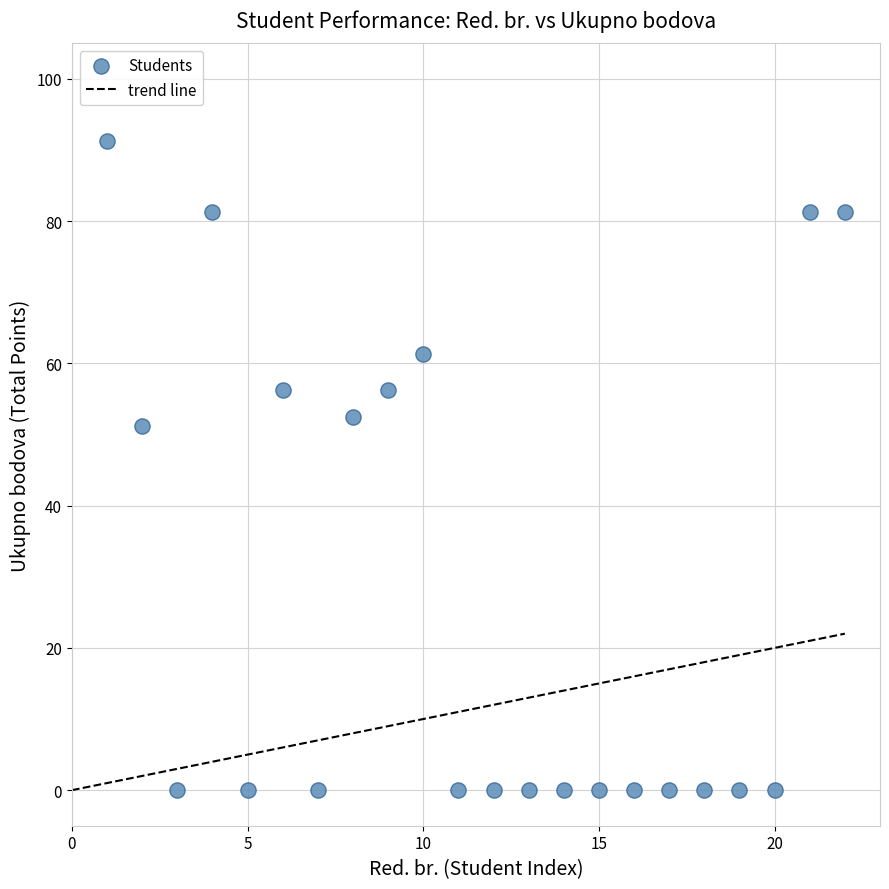

What is the range of X values (max minus min)?

21.0